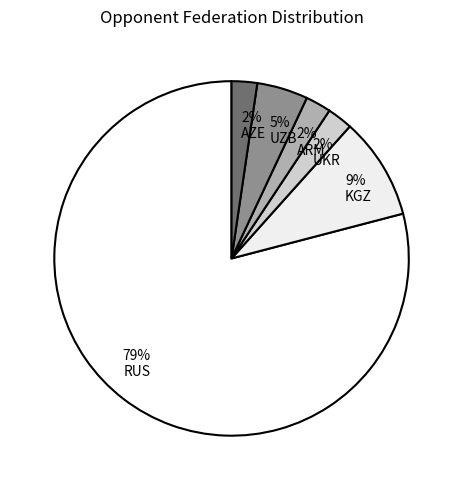

What percentage is the 9% KGZ slice, to the nearest percent?

9%